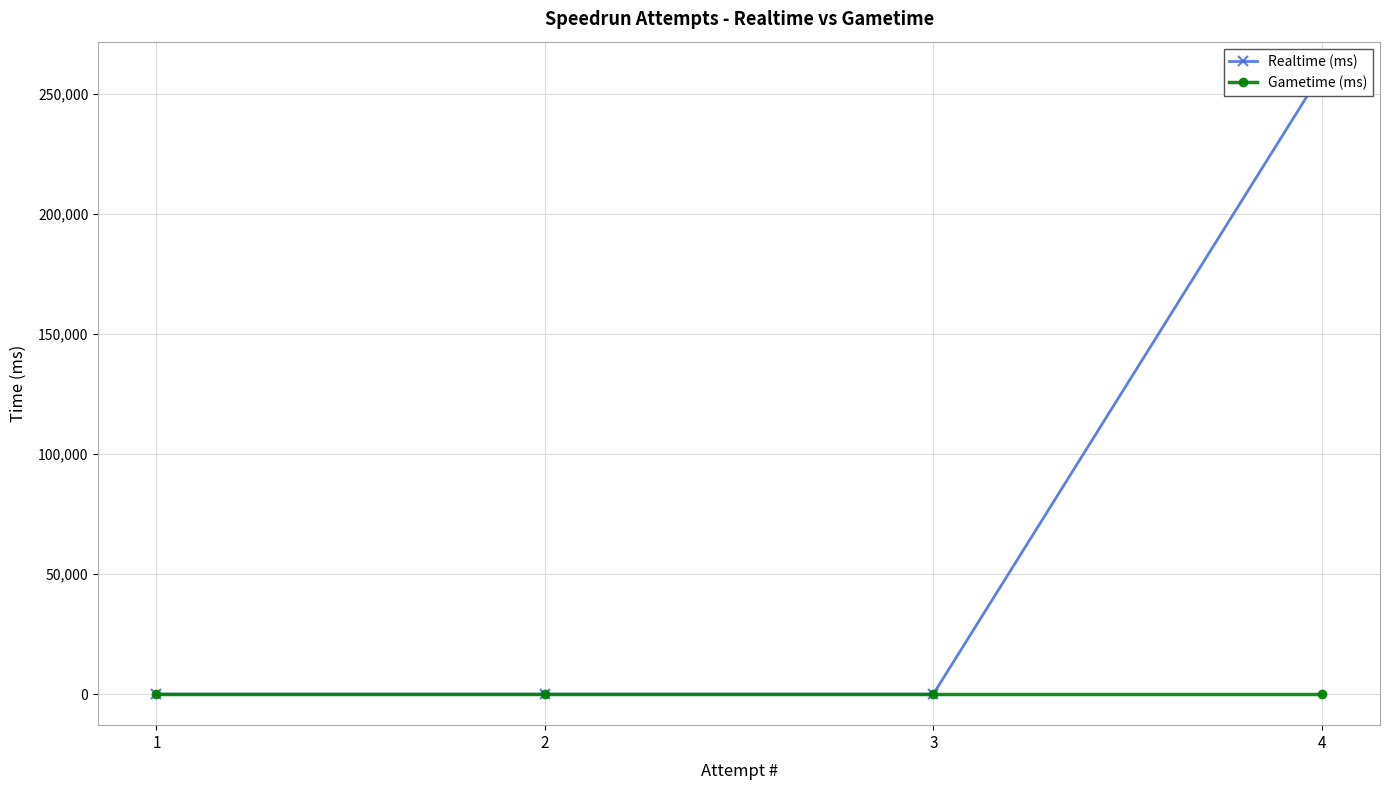

Rank the series by their maximum value, from highest to lowest.

Realtime (ms), Gametime (ms)